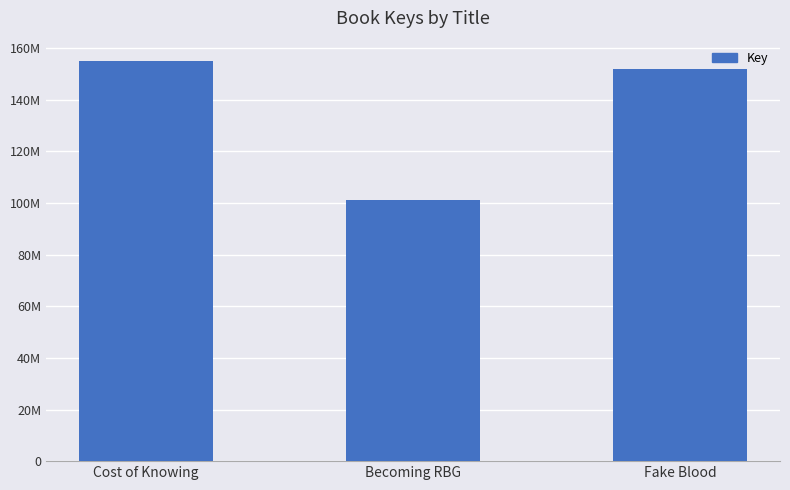

The chart shows a value of 151719650 at Fake Blood. True or false?

True